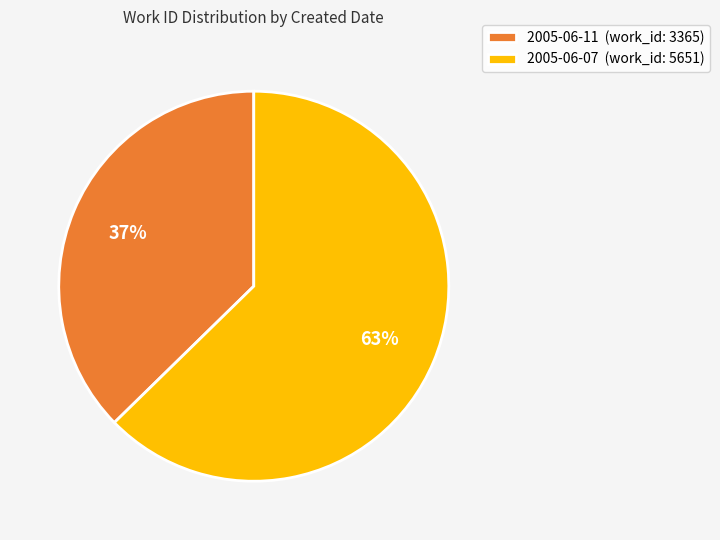

Which has a higher value, 2005-06-11 or 2005-06-07?

2005-06-07